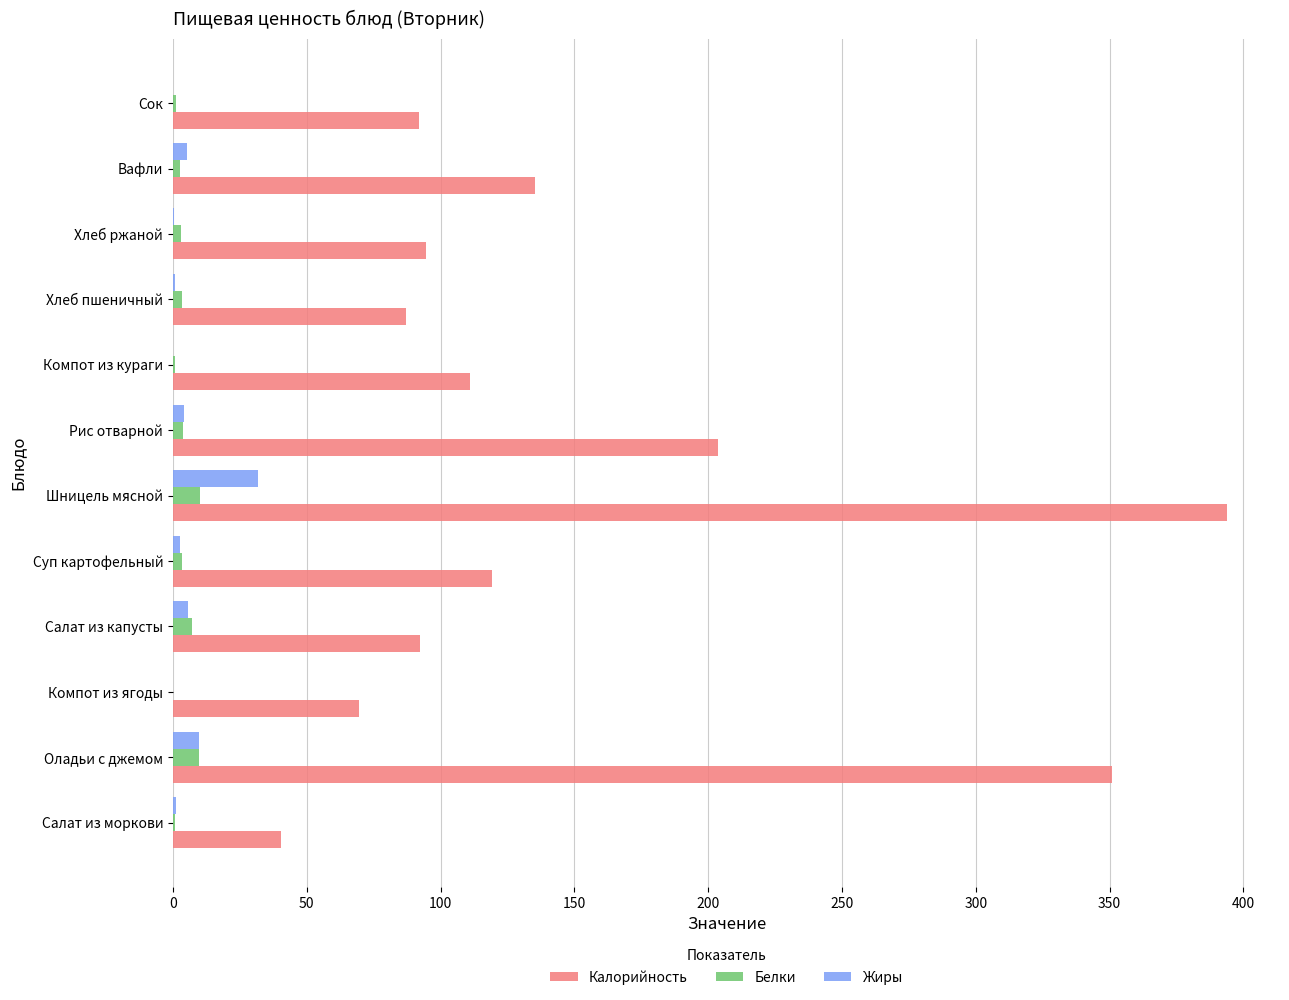

How many series are shown in this chart?

3